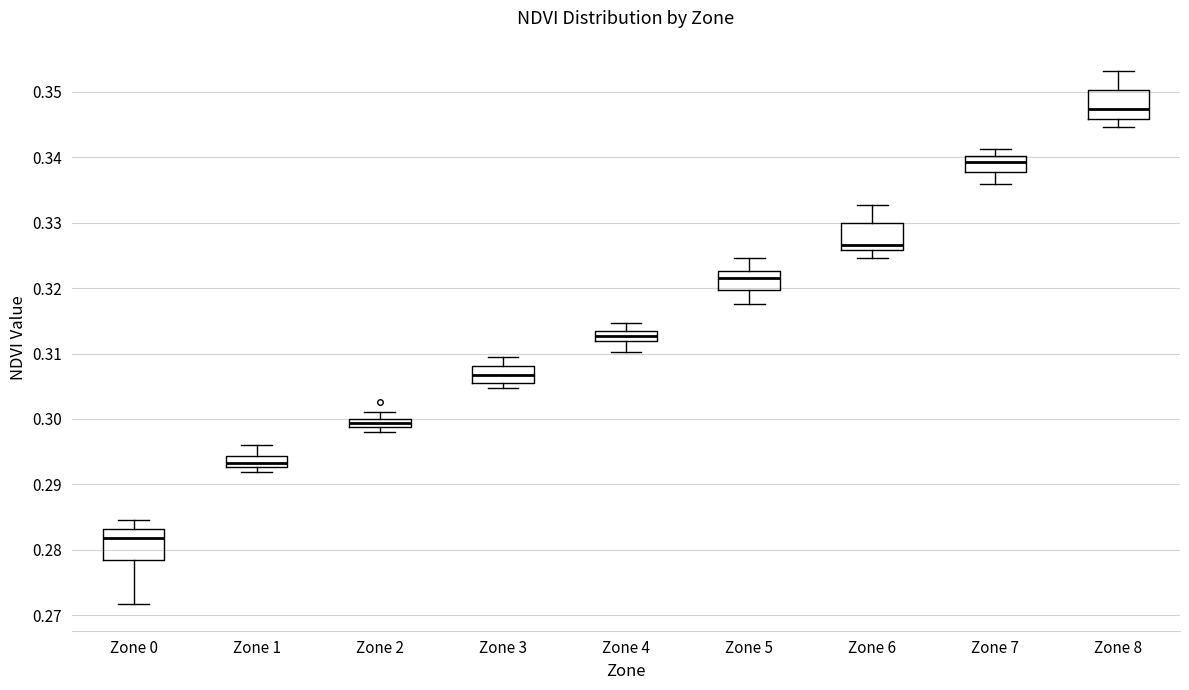

Which box has the lowest median line?

Zone 0